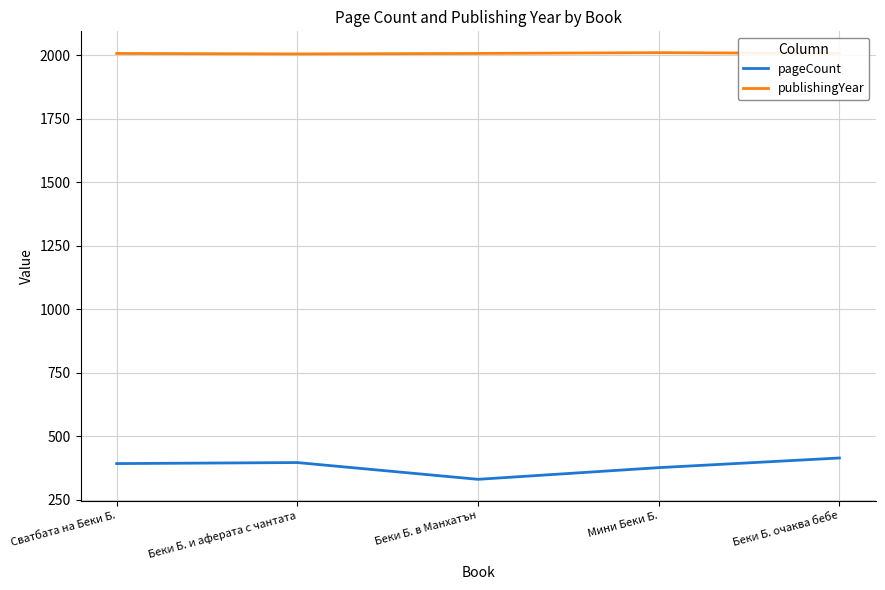

What is the sum of all pageCount values?

1908